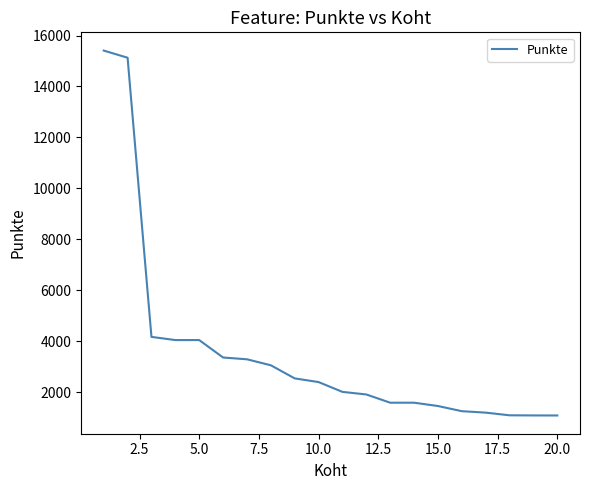

What is the minimum value shown in the chart?

1078.3